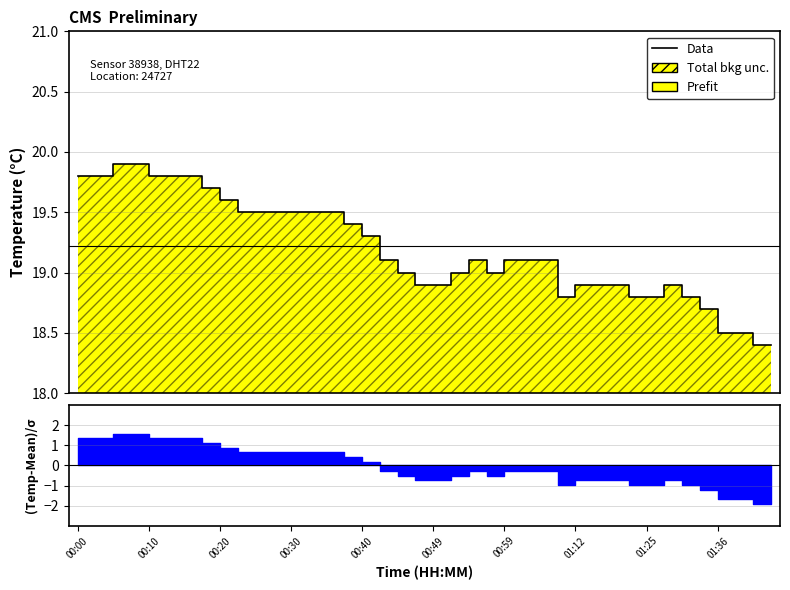

Does the chart display data point markers on the line(s)?

No